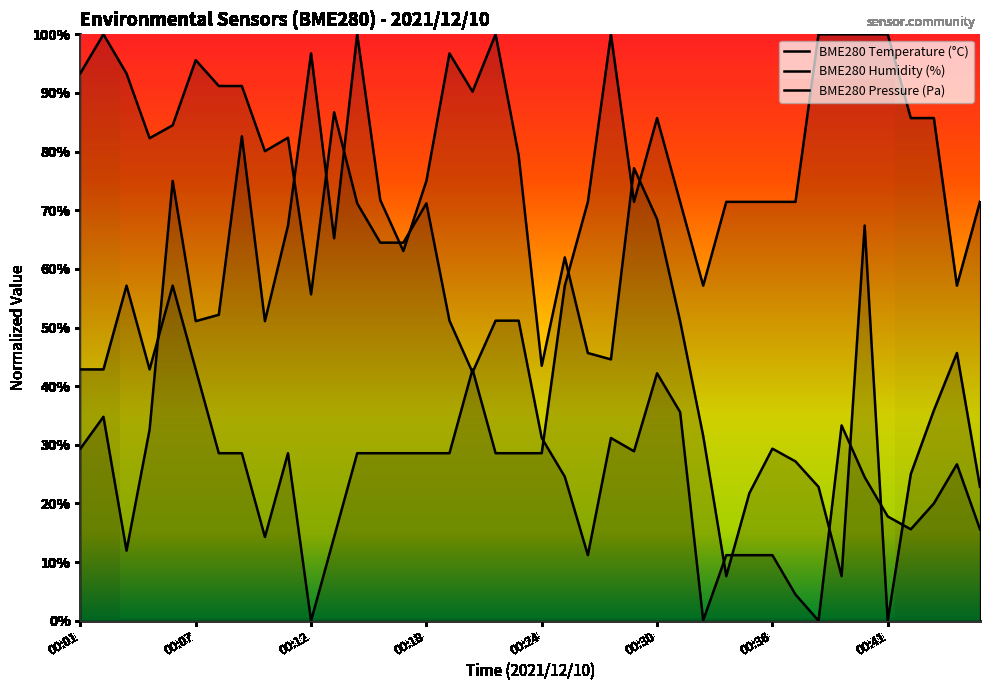

What are all the series names shown in the legend?

BME280 Temperature (°C), BME280 Humidity (%), BME280 Pressure (Pa)